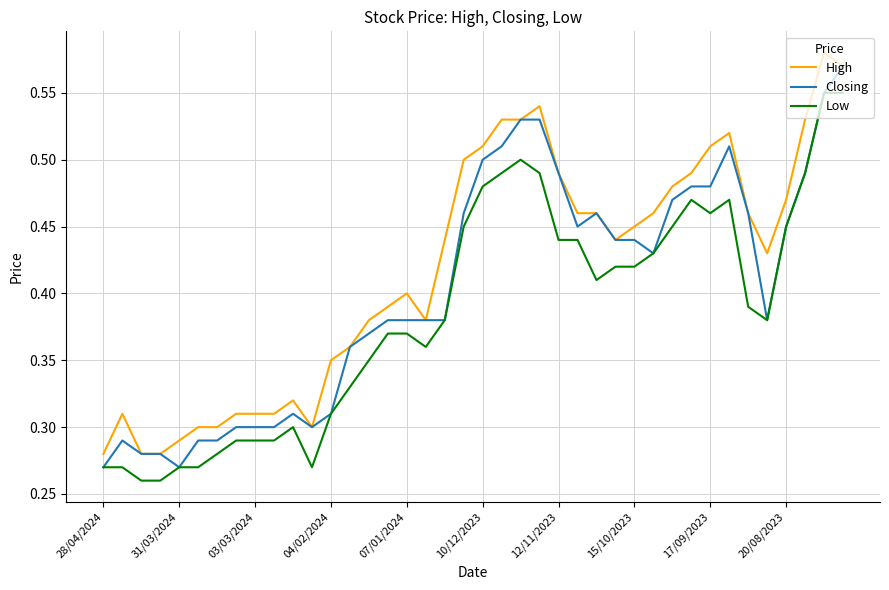

True or false: Low and High cross at least once.

False